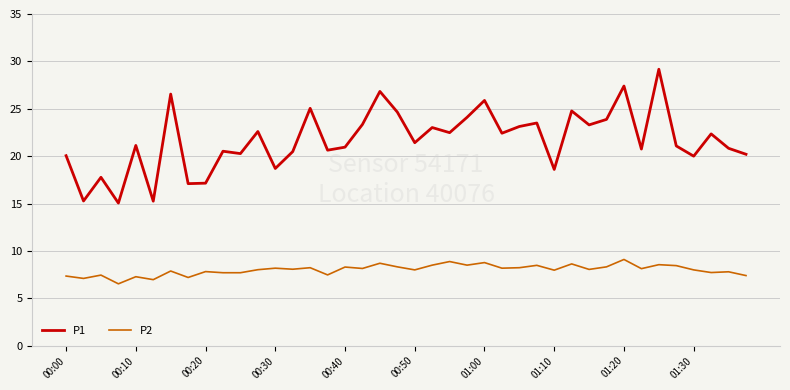

True or false: P2 and P1 cross at least once.

False